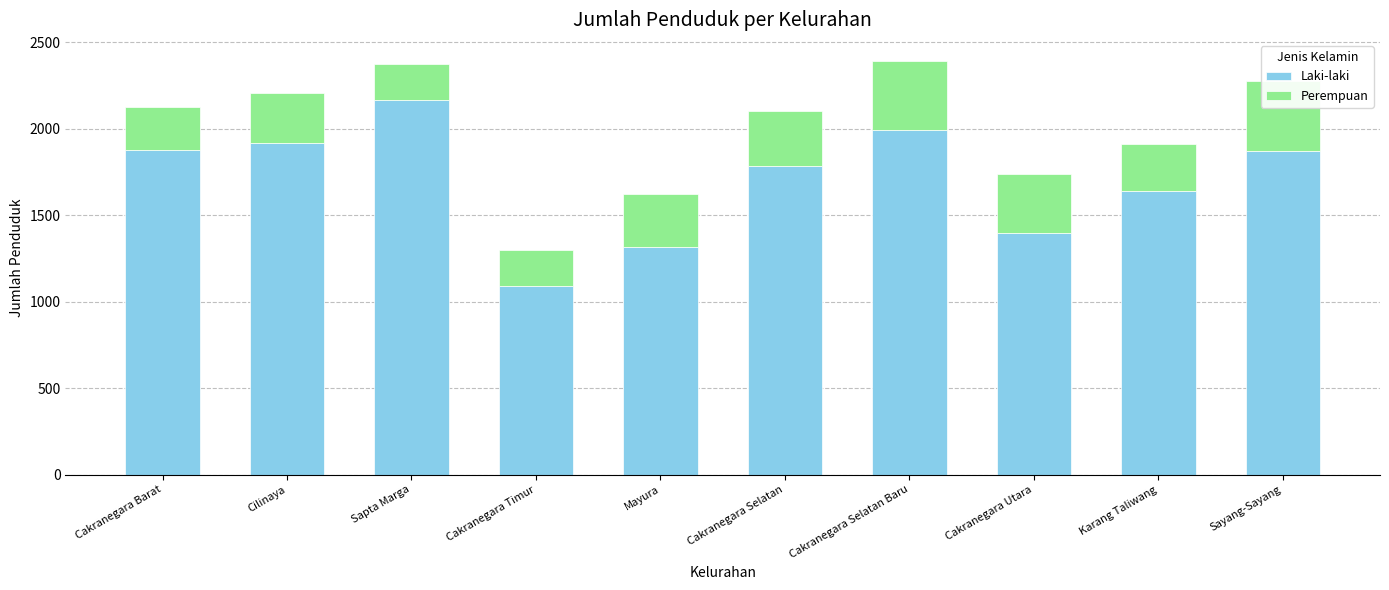

How many data points in Laki-laki are less than 1869?

5